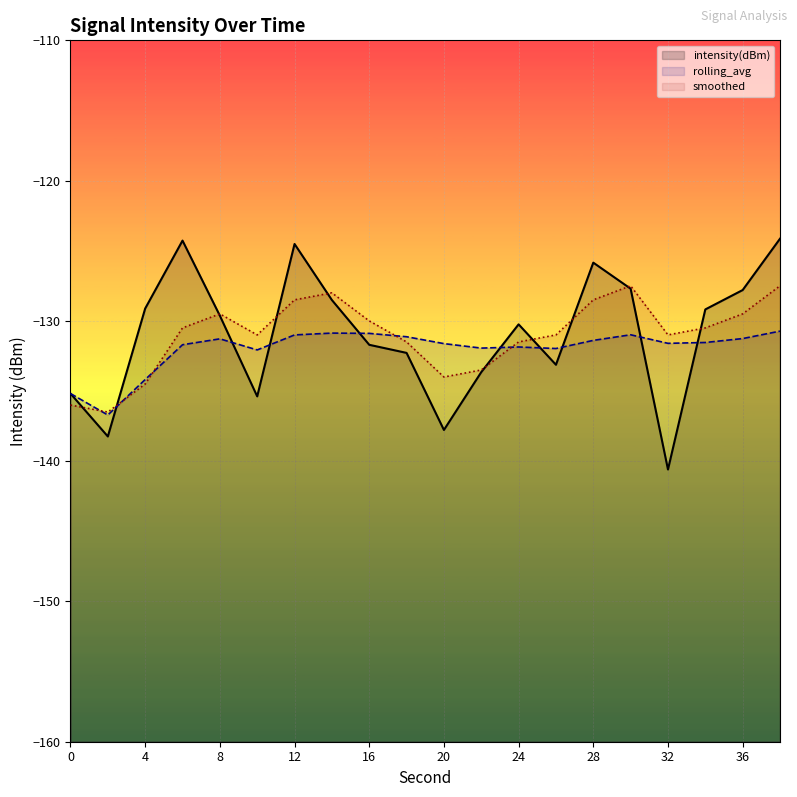

Reading left to right, extract all data points from this chart.

intensity(dBm): 0=-135.2	2=-138.2	4=-129.1	6=-124.3	8=-129.6	10=-135.4	12=-124.5	14=-128.5	16=-131.7	18=-132.3	20=-137.8	22=-133.7	24=-130.2	26=-133.1	28=-125.8	30=-127.7	32=-140.6	34=-129.2	36=-127.8	38=-124.1
rolling_avg: 0=-135.2	2=-136.7	4=-134.2	6=-131.7	8=-131.3	10=-132.1	12=-131.0	14=-130.9	16=-130.9	18=-131.1	20=-131.6	22=-131.9	24=-131.9	26=-132.0	28=-131.4	30=-131.0	32=-131.6	34=-131.5	36=-131.3	38=-130.7
smoothed: 0=-136.0	2=-136.5	4=-134.5	6=-130.5	8=-129.5	10=-131.0	12=-128.5	14=-128.0	16=-130.0	18=-131.5	20=-134.0	22=-133.5	24=-131.5	26=-131.0	28=-128.5	30=-127.5	32=-131.0	34=-130.5	36=-129.5	38=-127.5